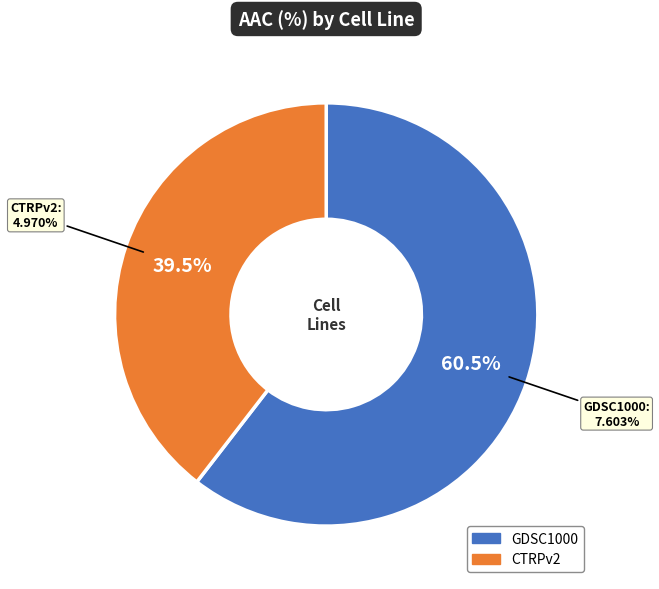

Which slice represents more than half of the pie?

GDSC1000